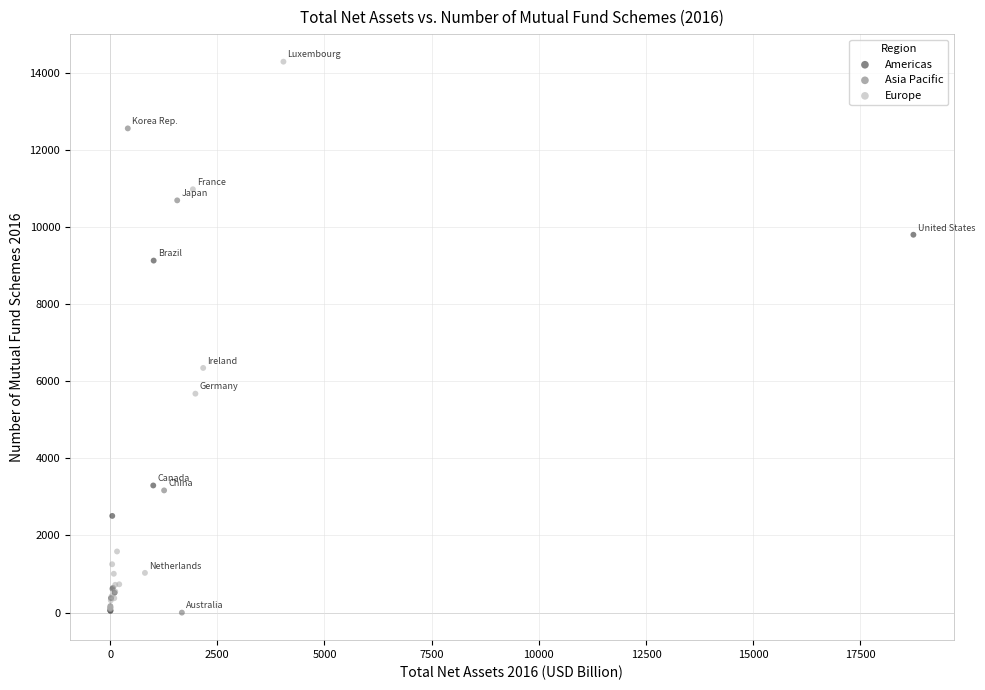

What are all the series names shown in the legend?

Americas, Asia Pacific, Europe